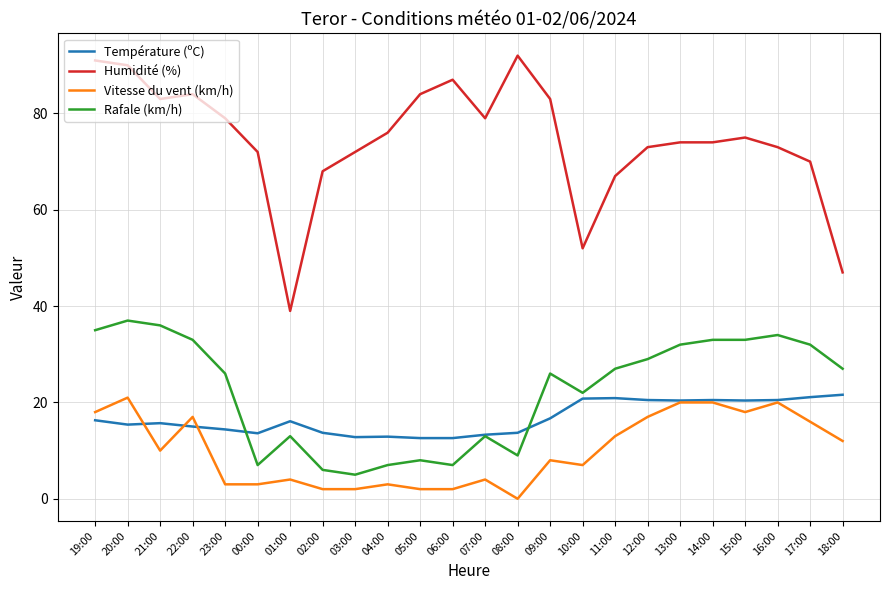

The Vitesse du vent (km/h) series shows 23.9 at 12:00. True or false?

False